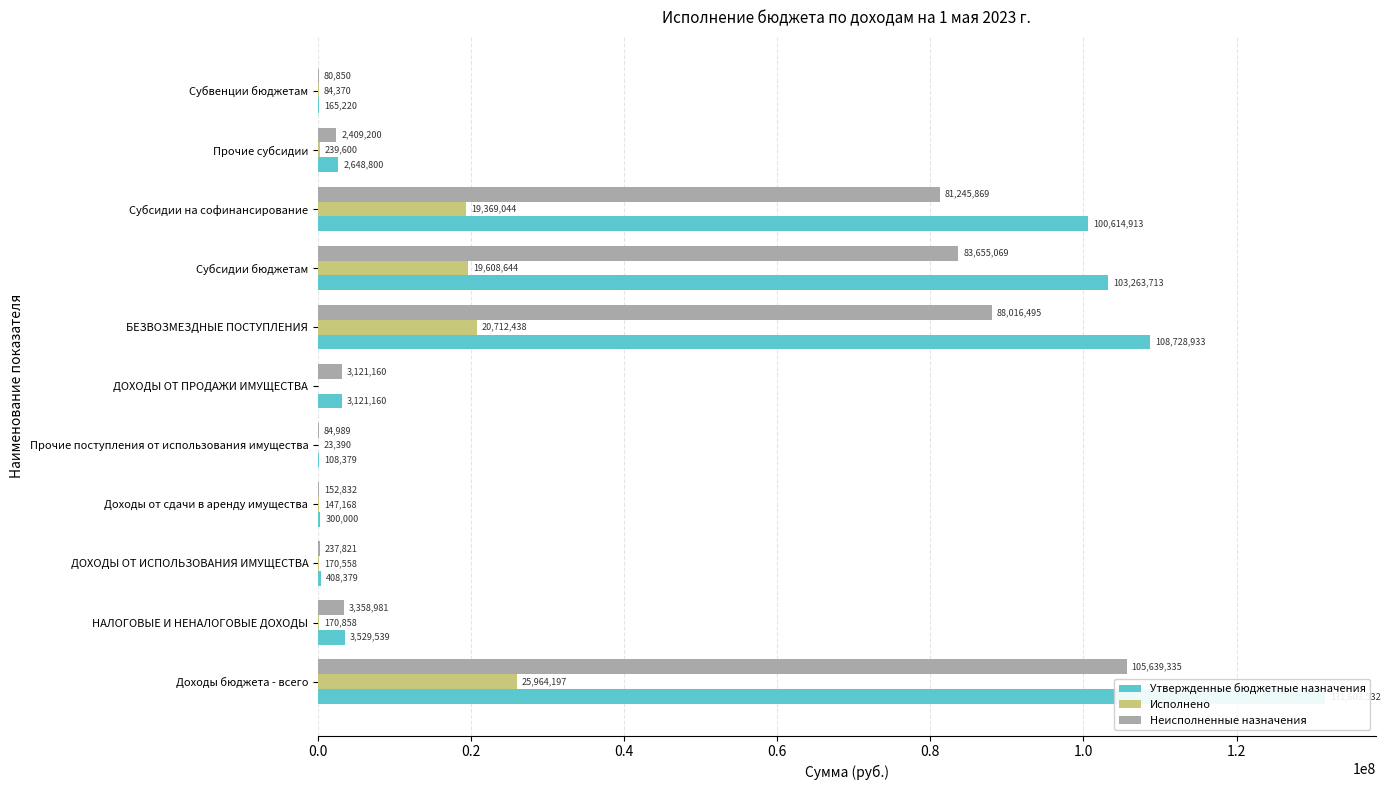

Are the bars horizontal?

Yes